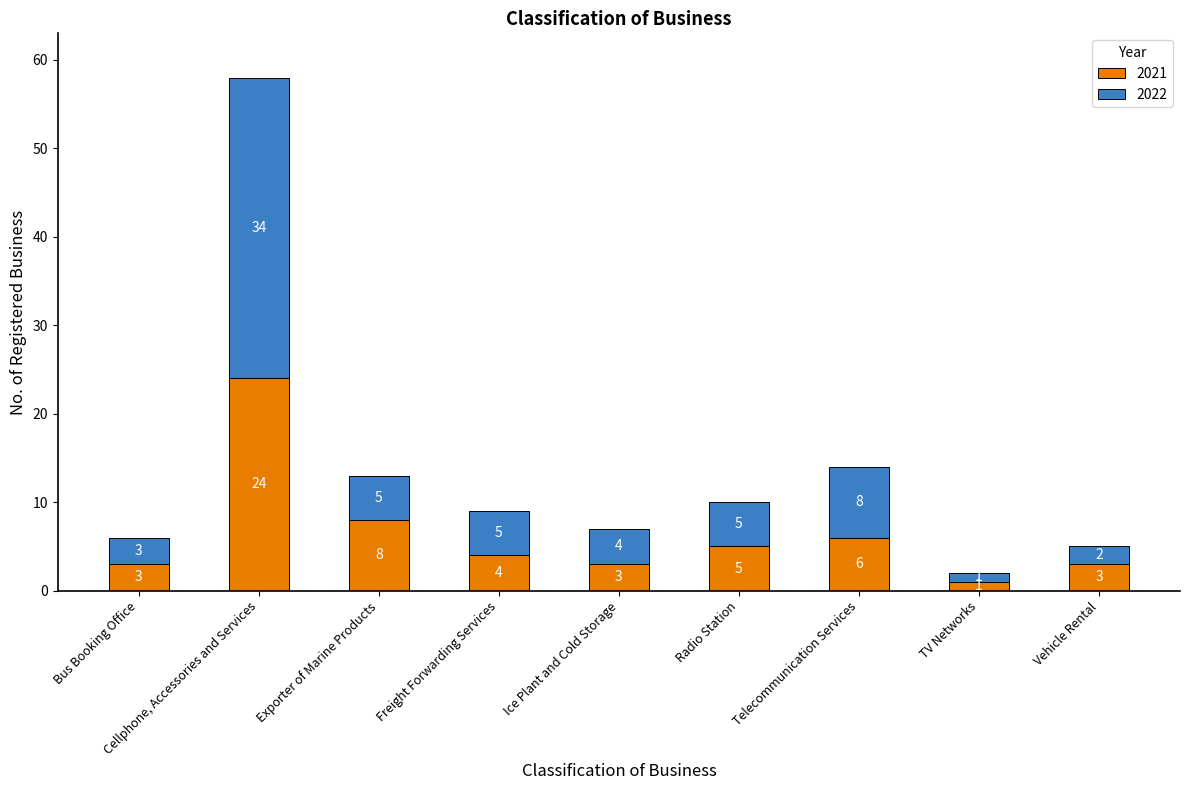

Count the number of categories in the chart.

9